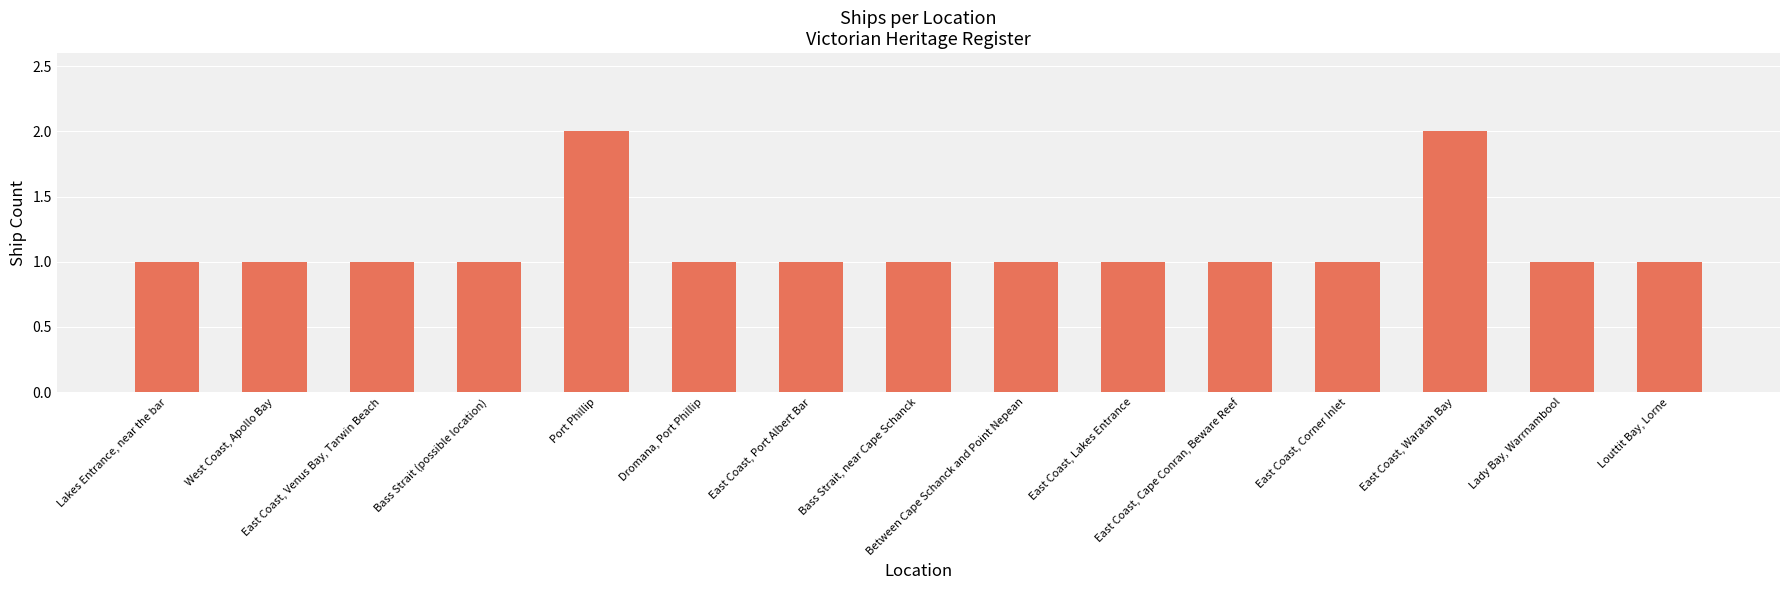

Reading left to right, transcribe all the data shown in this chart.

1	1	1	1	2	1	1	1	1	1	1	1	2	1	1